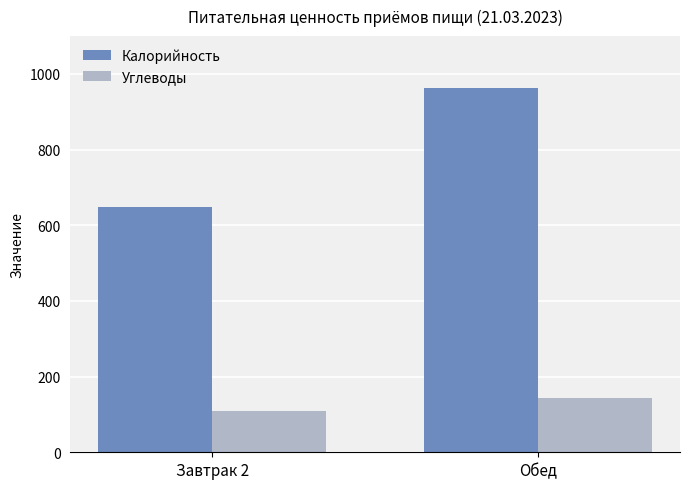

What is the difference between the highest and lowest values at Завтрак 2?

539